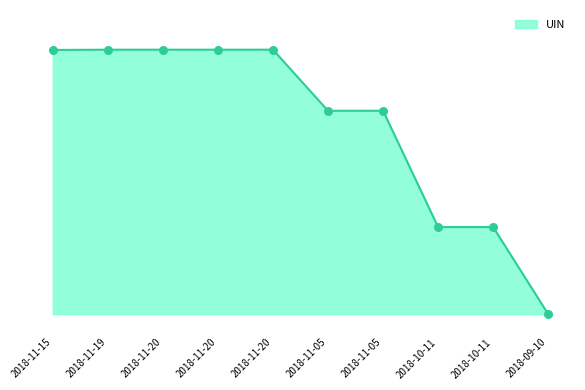

Between 2018-11-20 and 2018-11-19, which is larger?

2018-11-20